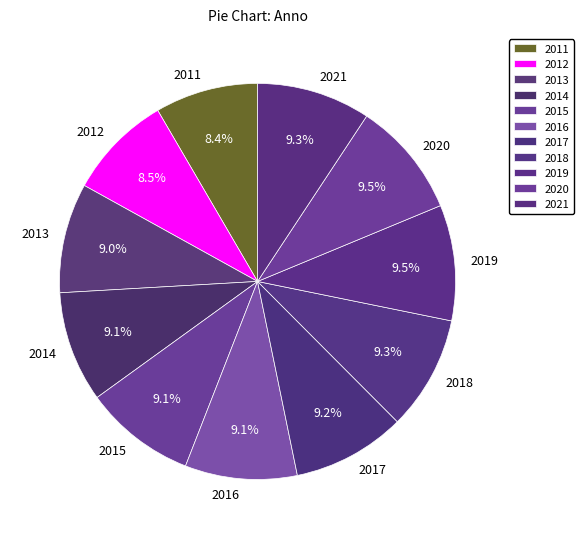

Between 2016 and 2012, which is larger?

2016